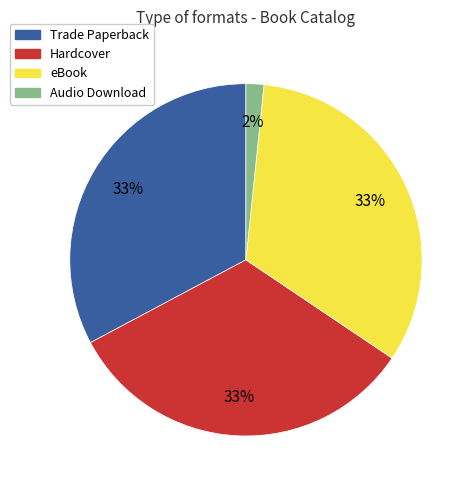

Between Audio Download and Trade Paperback, which is larger?

Trade Paperback